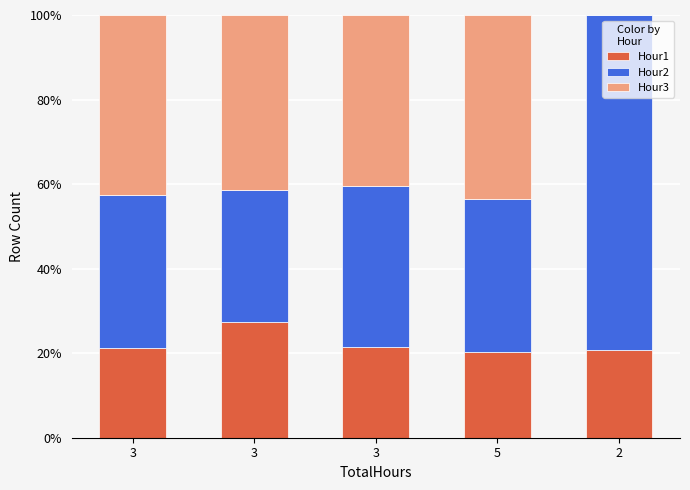

True or false: Hour2 has a value of 109.9 at 2.

False